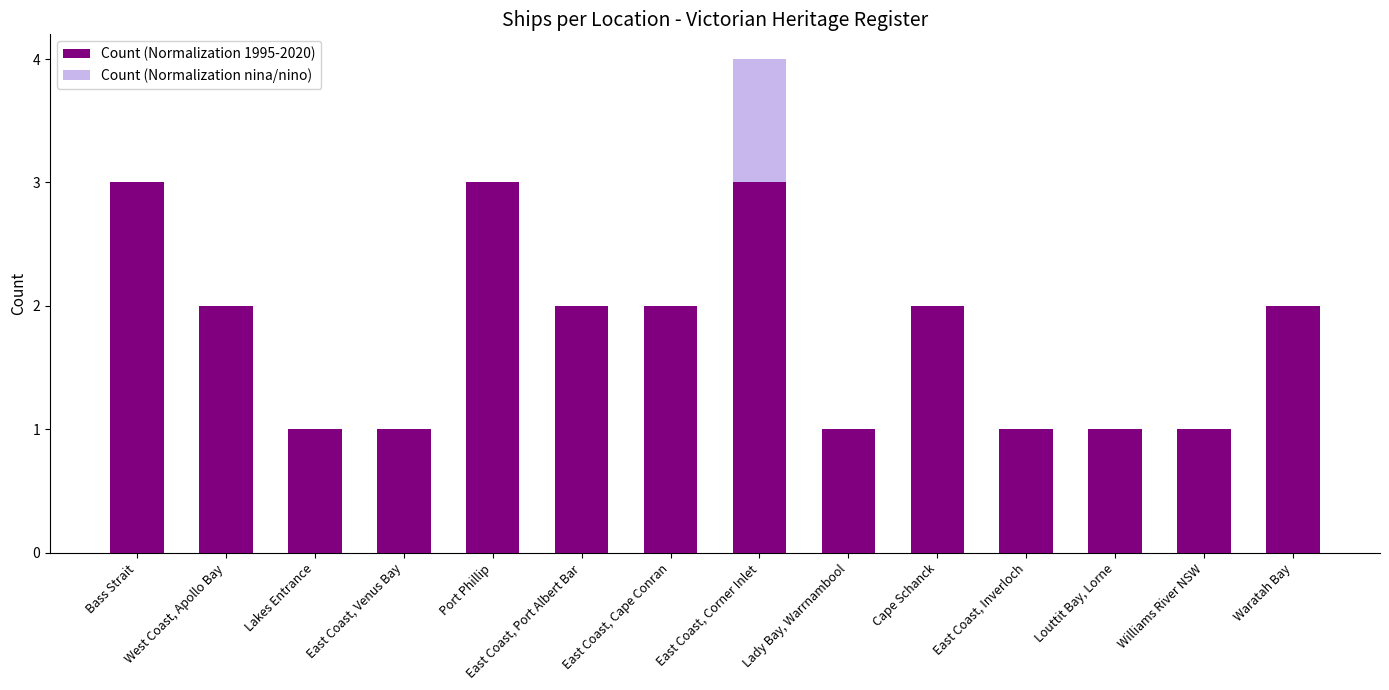

Which category has the lowest value in the Count (Normalization nina/nino) series?

Lakes Entrance